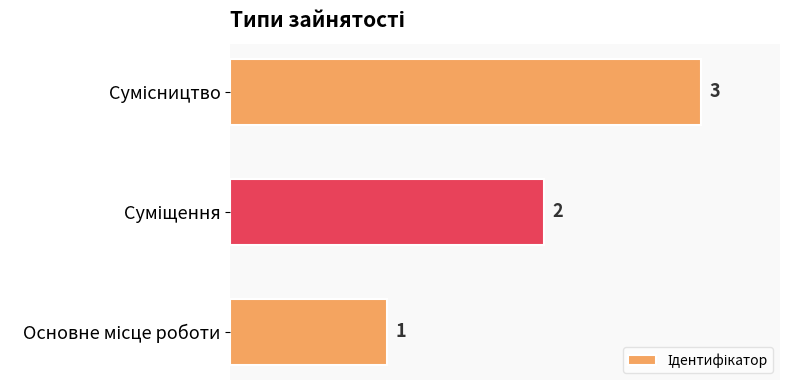

What is the maximum value shown in the chart?

3